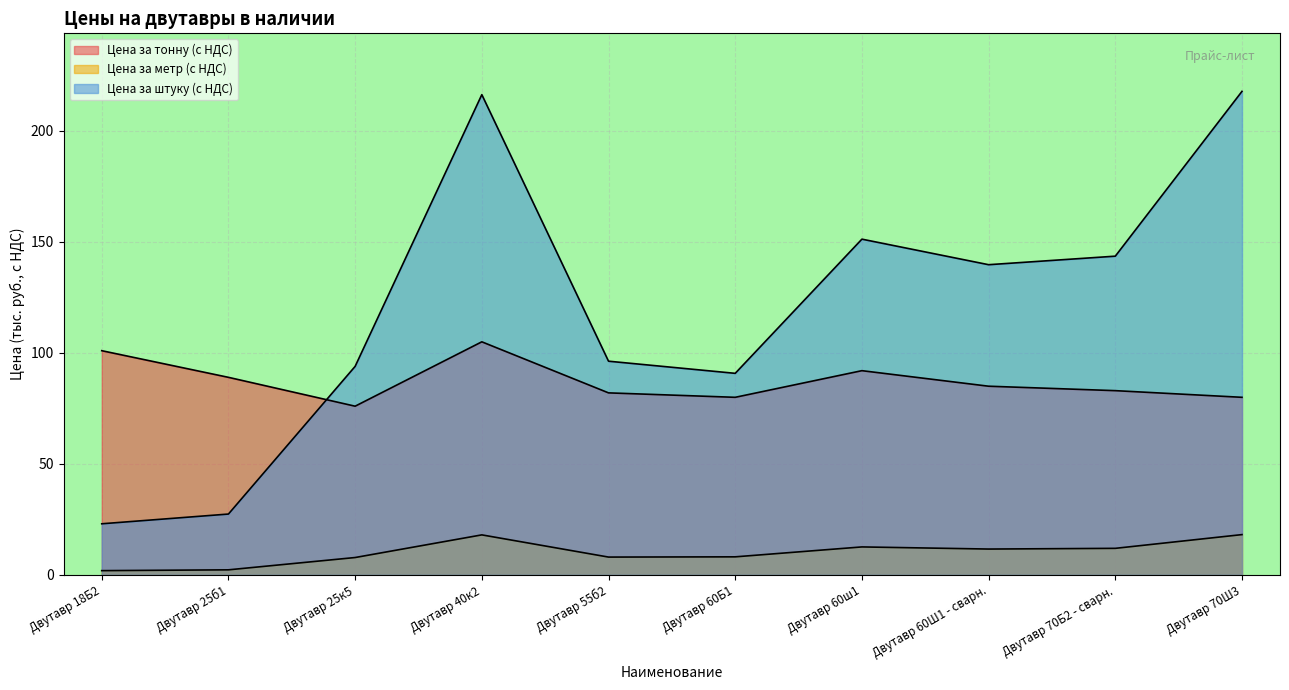

What are all the series names shown in the legend?

Цена за тонну (с НДС), Цена за метр (с НДС), Цена за штуку (с НДС)